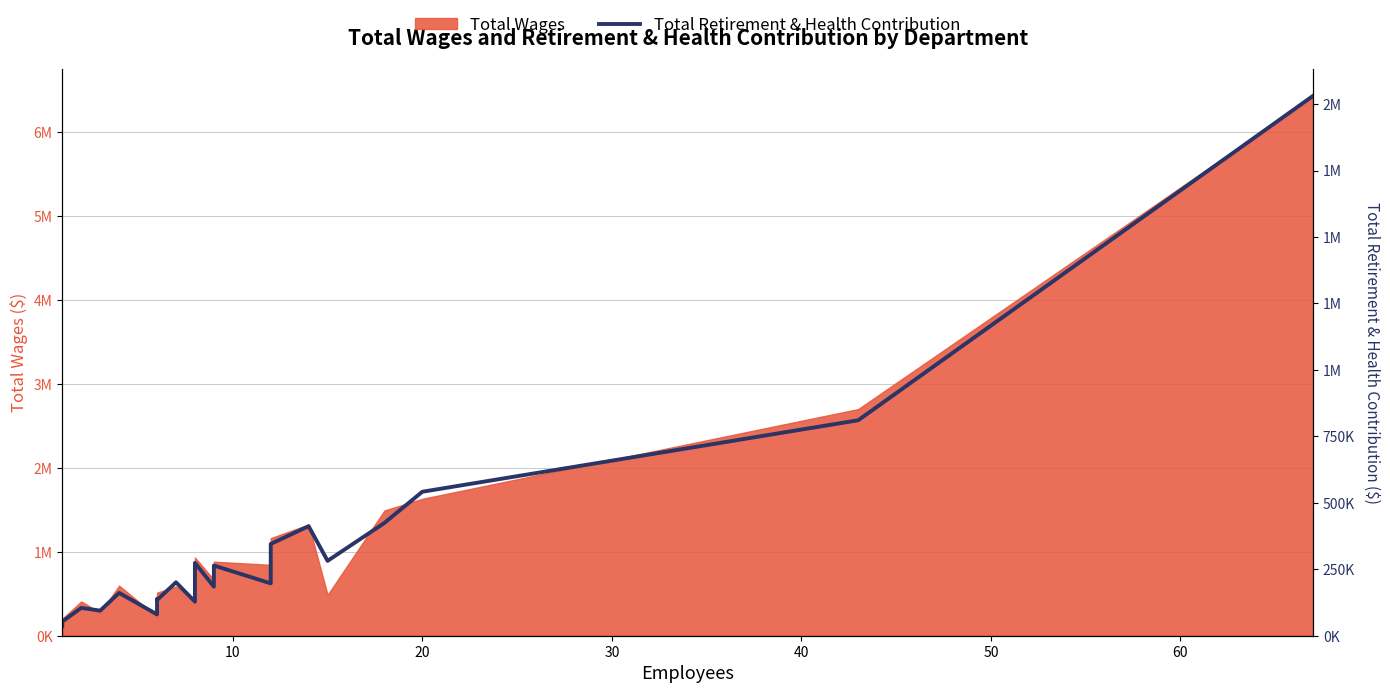

What is the difference between the second highest and second lowest values?

757394